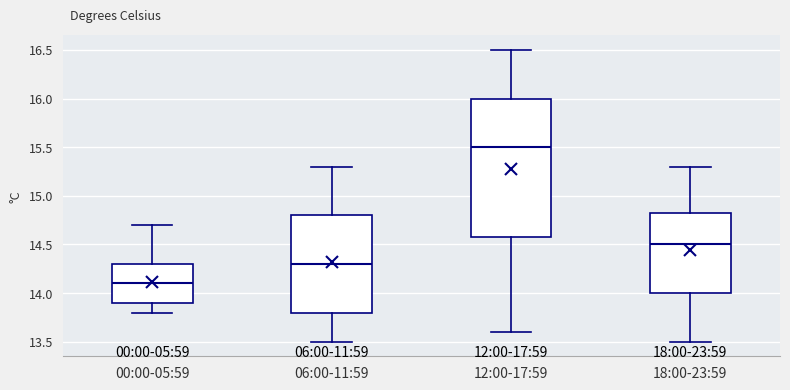

Comparing the boxes themselves (not the whiskers), which one is the tallest?

12:00-17:59